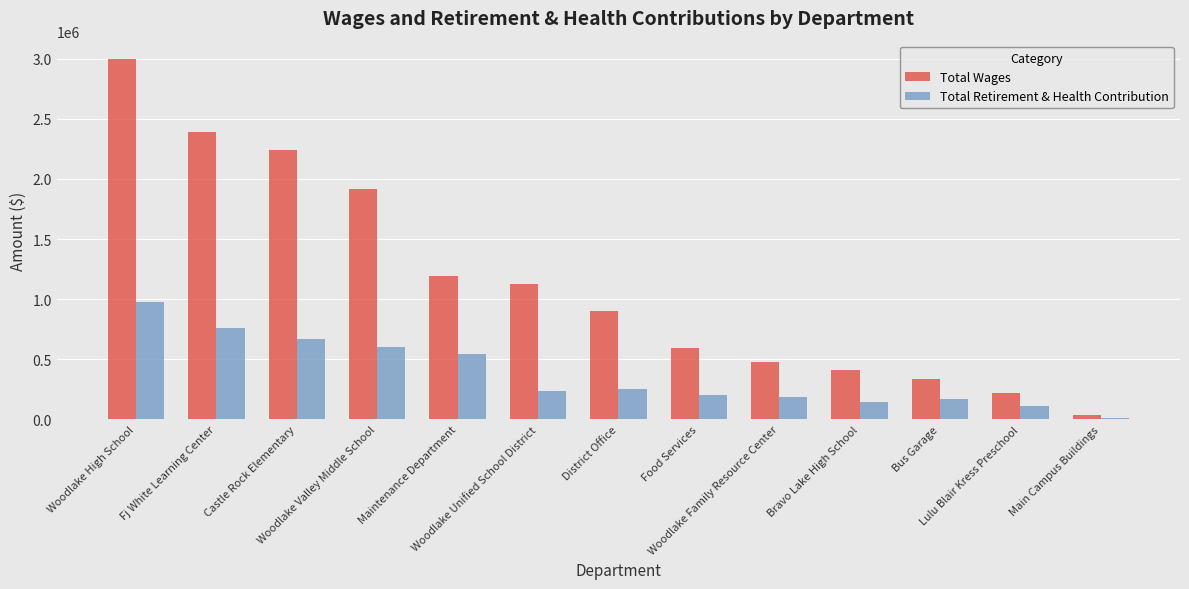

Read the Total Wages value at Castle Rock Elementary.

2243490